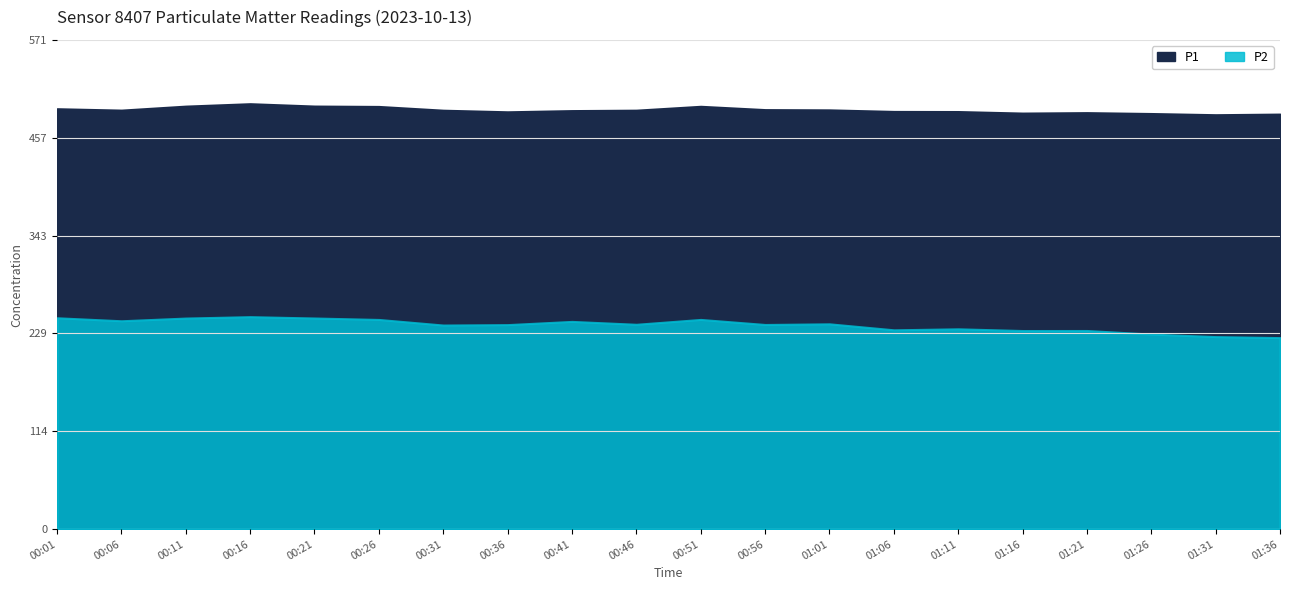

How many values in the P2 series are below 239?

9